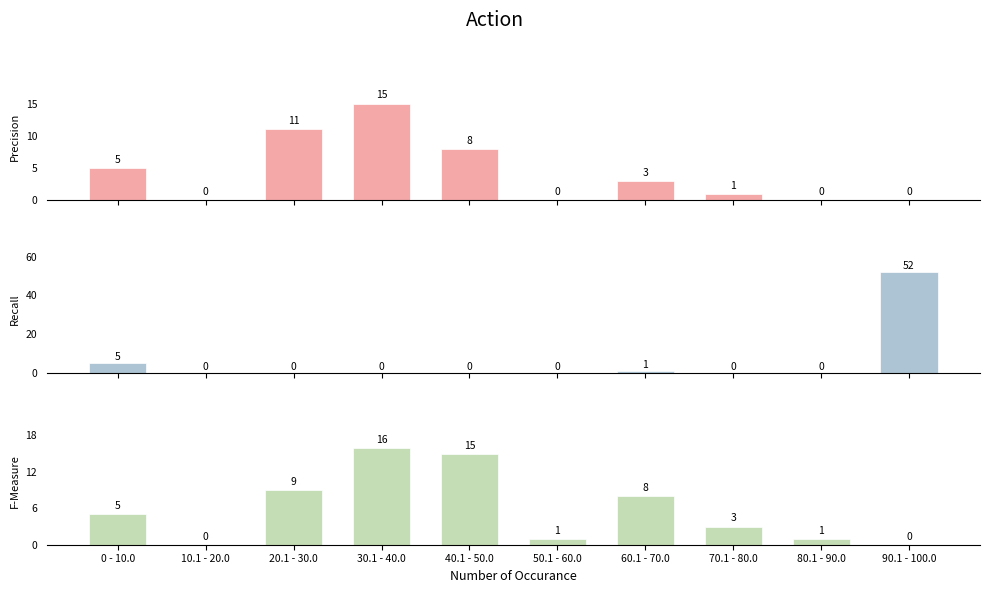

What is the difference between the second highest and second lowest values in the Precision series?

11